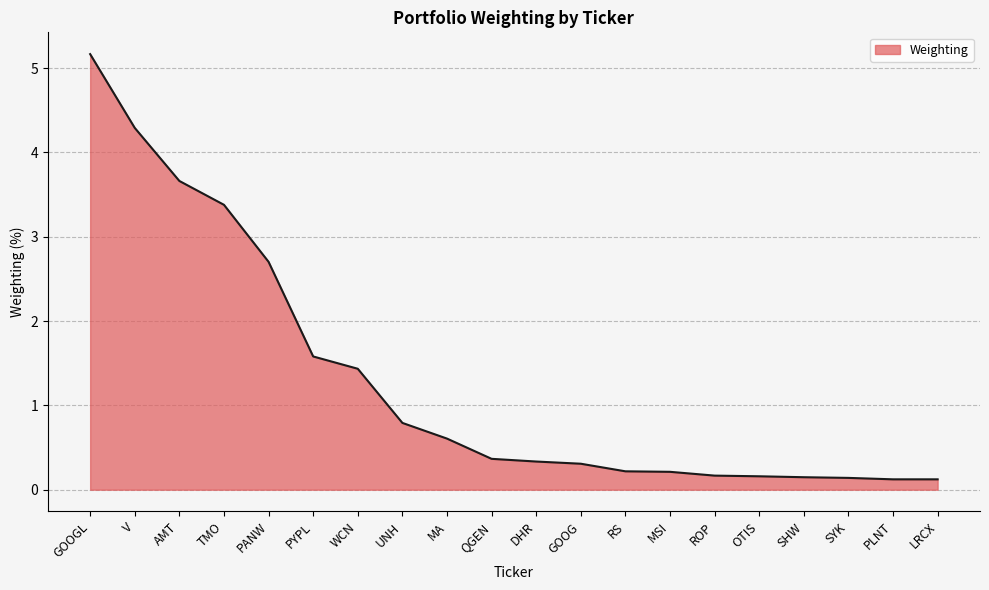

What position from the left is RS?

13